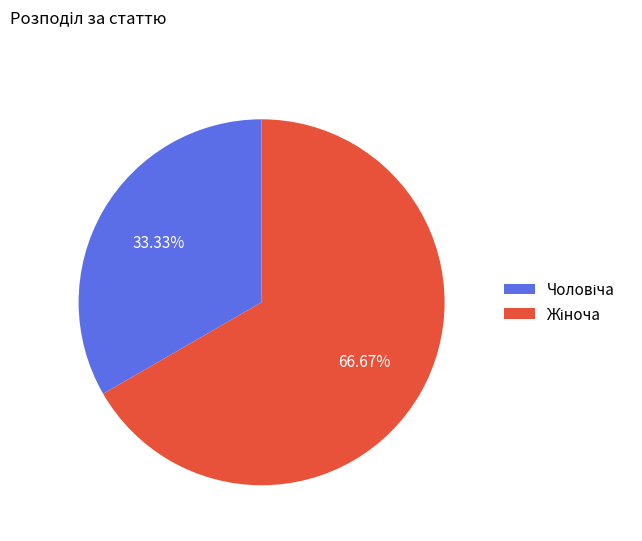

Is there any slice that represents more than half of the pie?

Yes